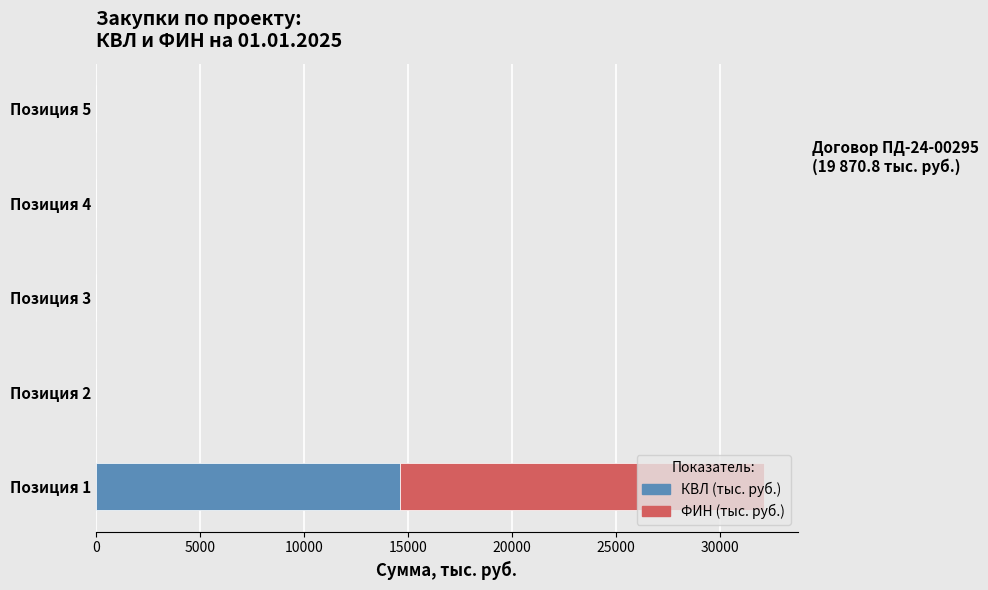

The value of КВЛ (тыс. руб.) at Позиция 1 is 14601.5. True or false?

True